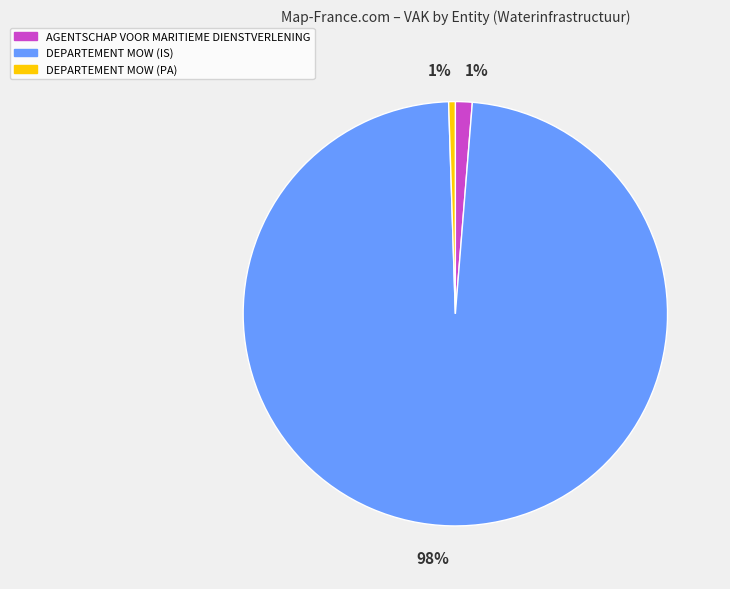

What percentage is the DEPARTEMENT MOW (IS) slice, to the nearest percent?

98%